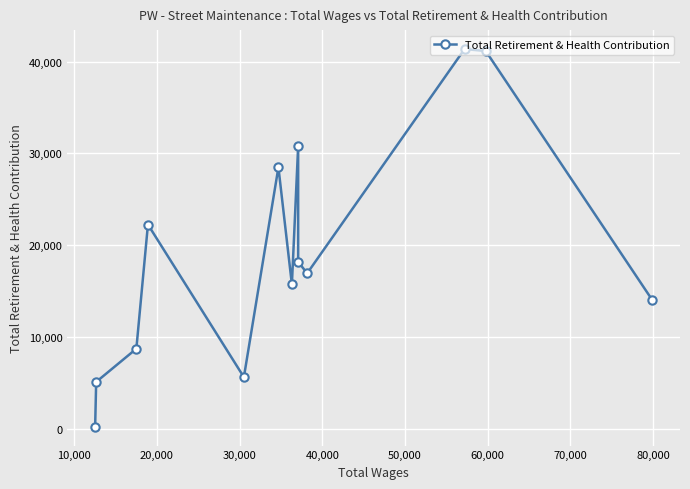

What is the average value?

19131